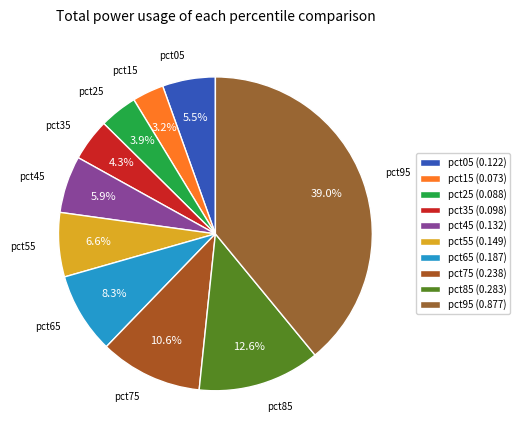

What portion of the pie excludes pct25?

96.1%